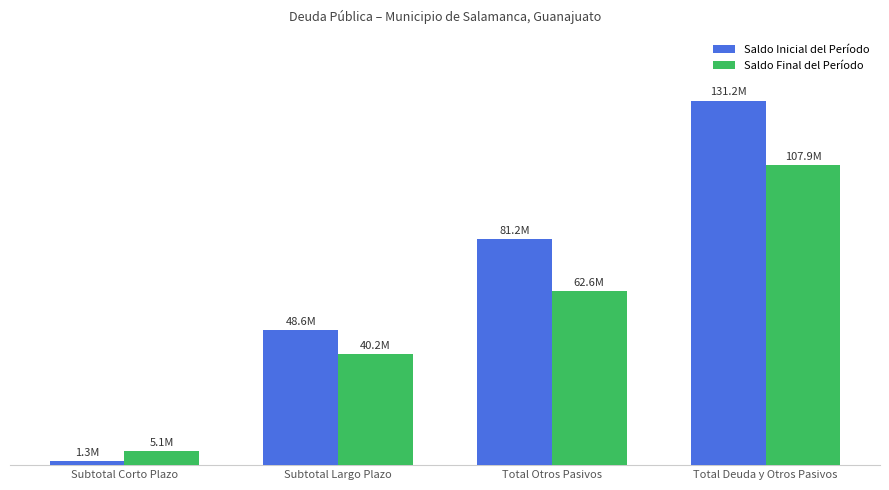

Does the chart contain stacked bars?

No